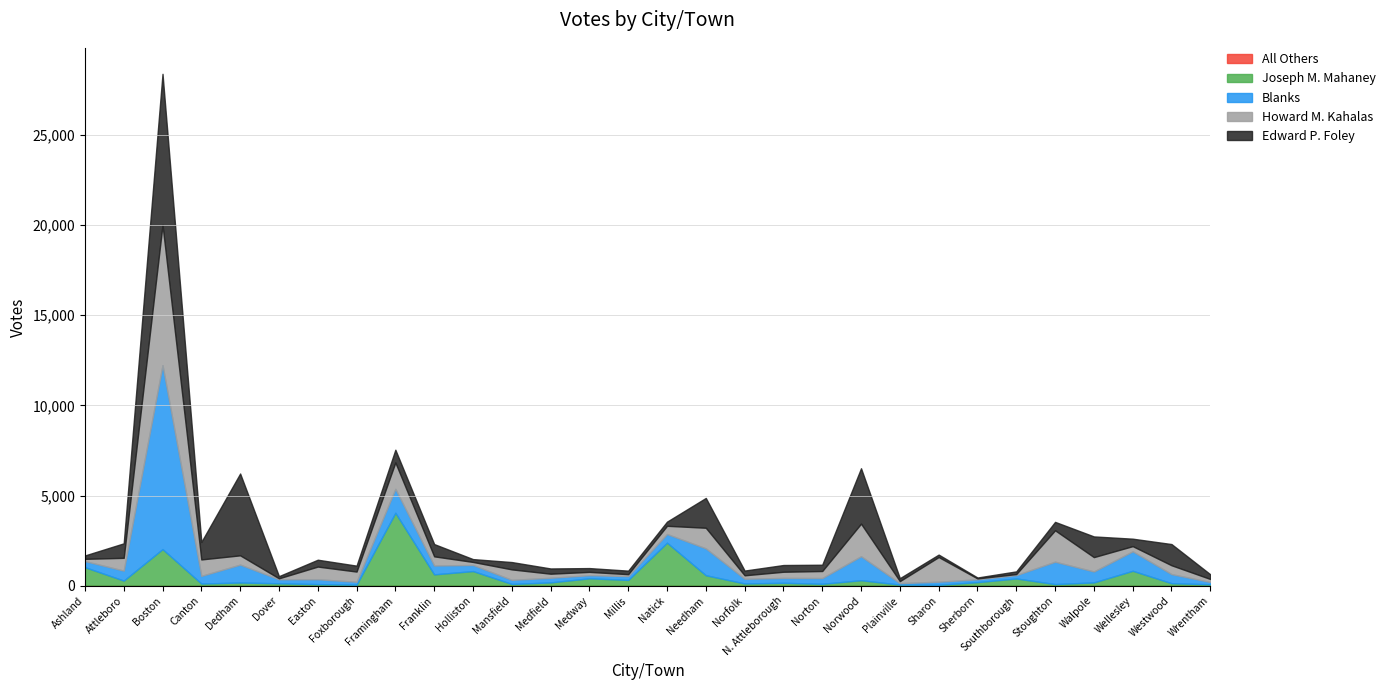

Between Franklin and Plainville, which series saw the biggest shift?

Joseph M. Mahaney